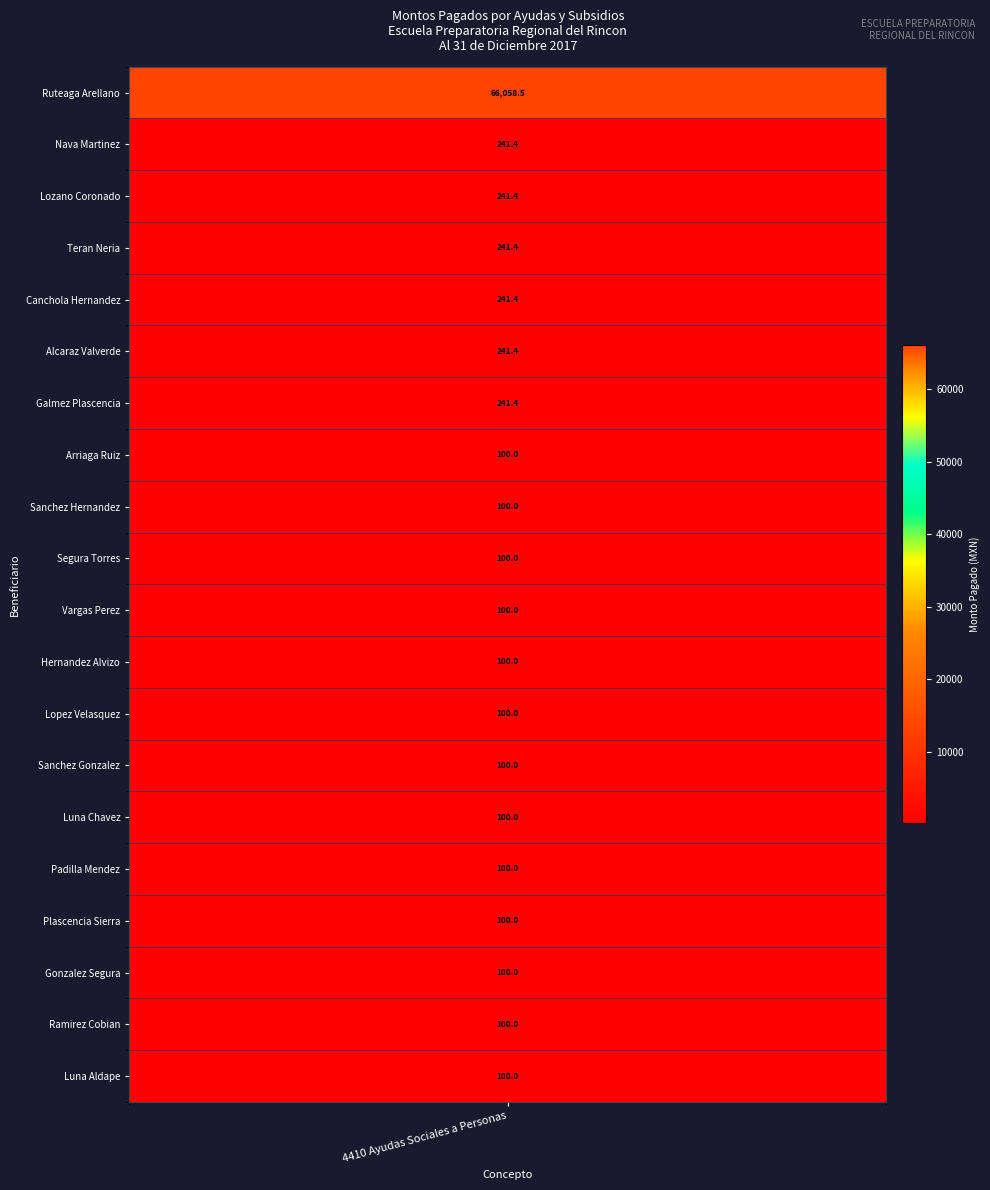

The value at 3 is 119.9. True or false?

False